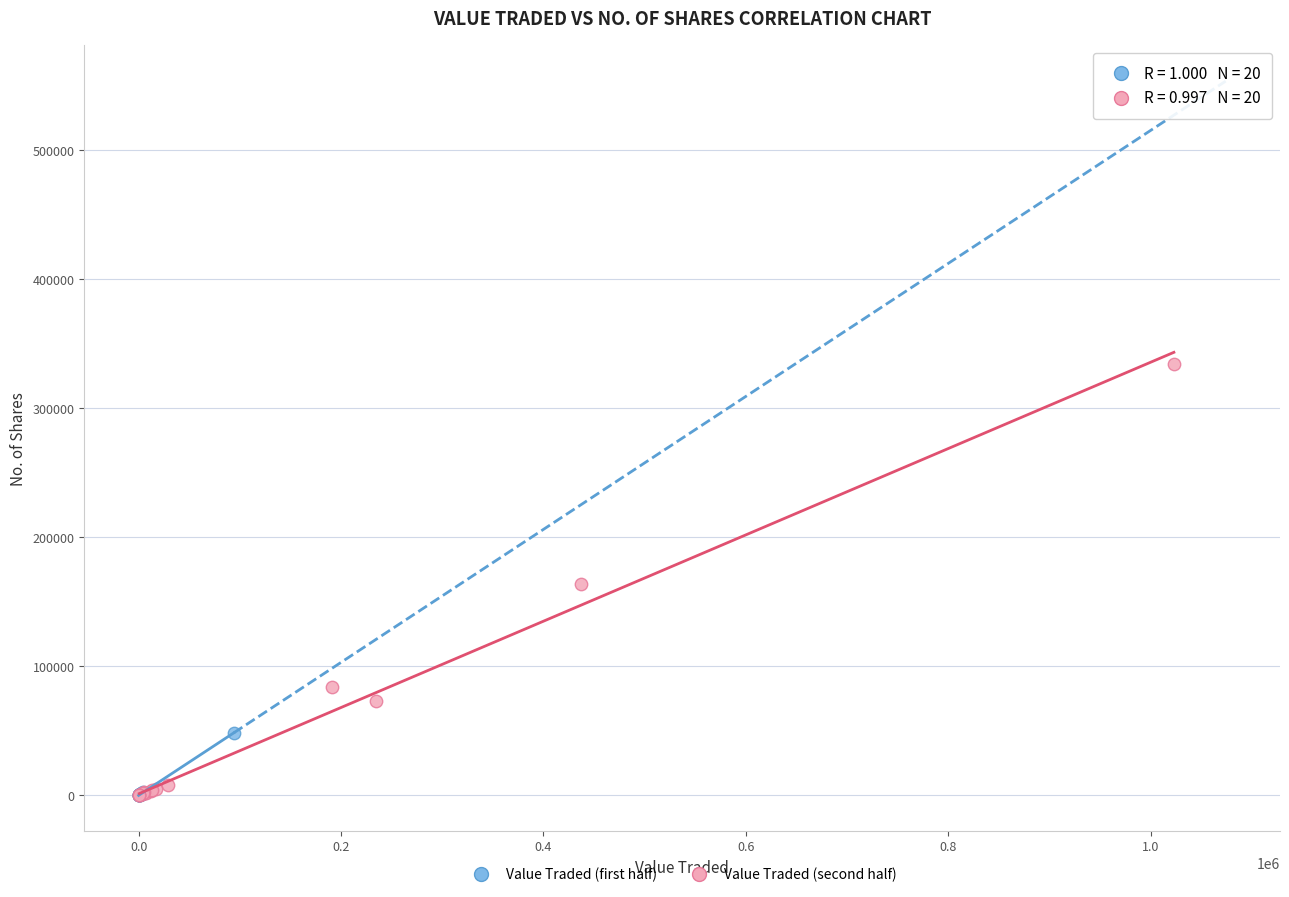

Which series has the widest spread of Y values?

Value Traded (second half)